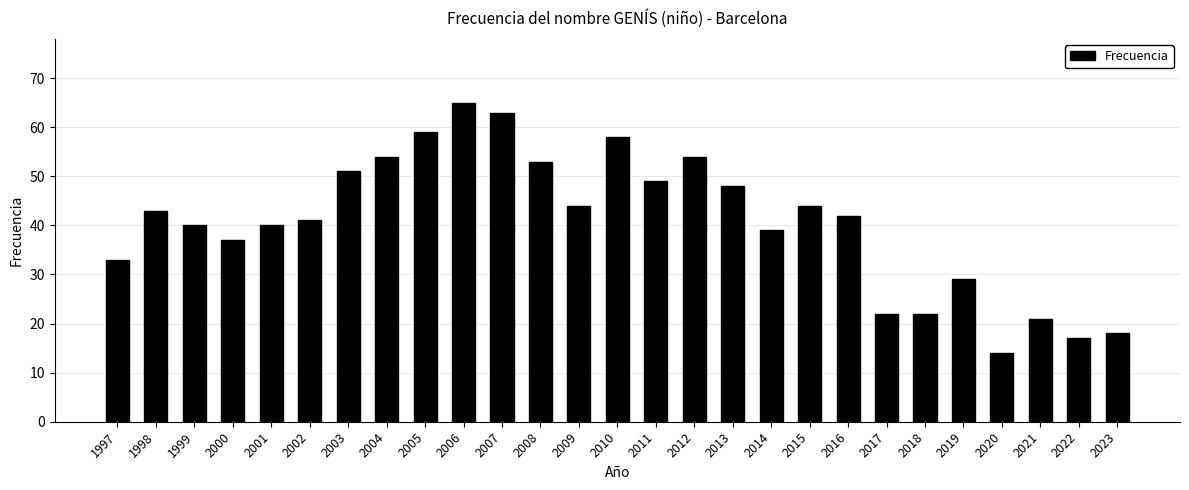

What is the minimum value shown in the chart?

14